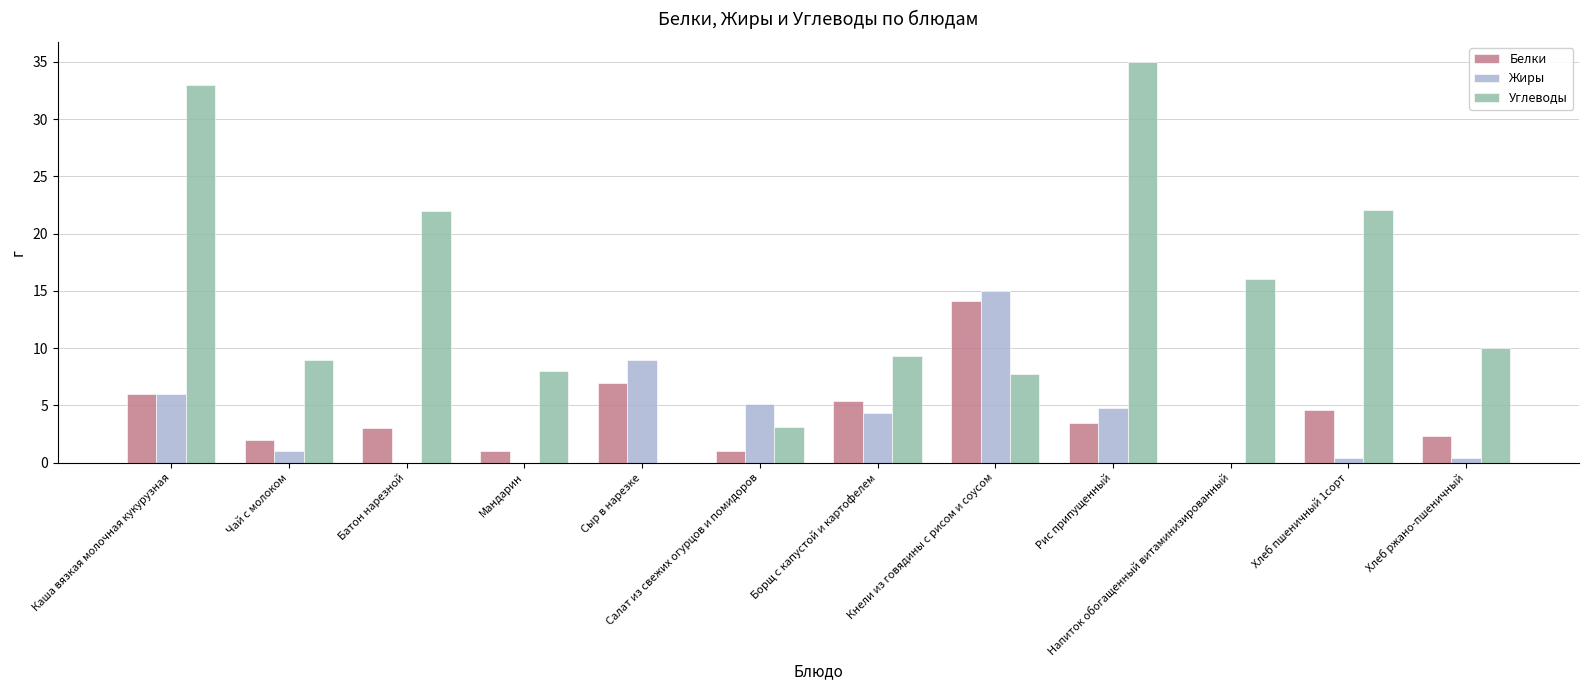

Which category has the highest value in the Жиры series?

Кнели из говядины с рисом и соусом